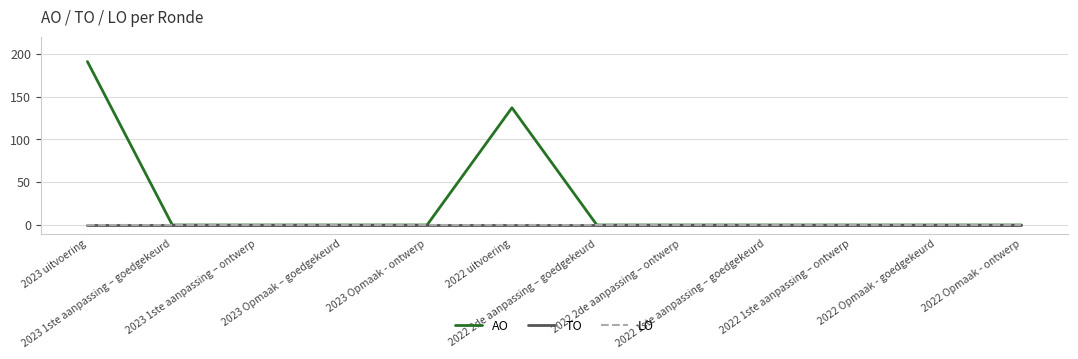

Does the chart have visible grid lines?

Yes